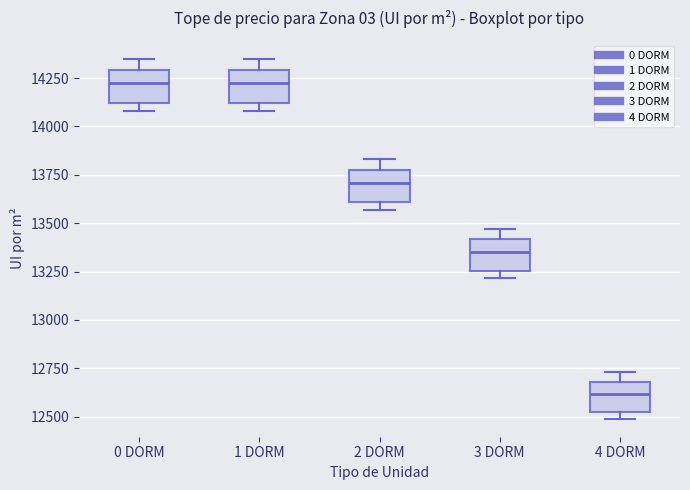

Where is the upper edge of the box for 4 DORM on the y-axis? The values are not printed on the chart, so give them approximately, as read against the axis.

12700